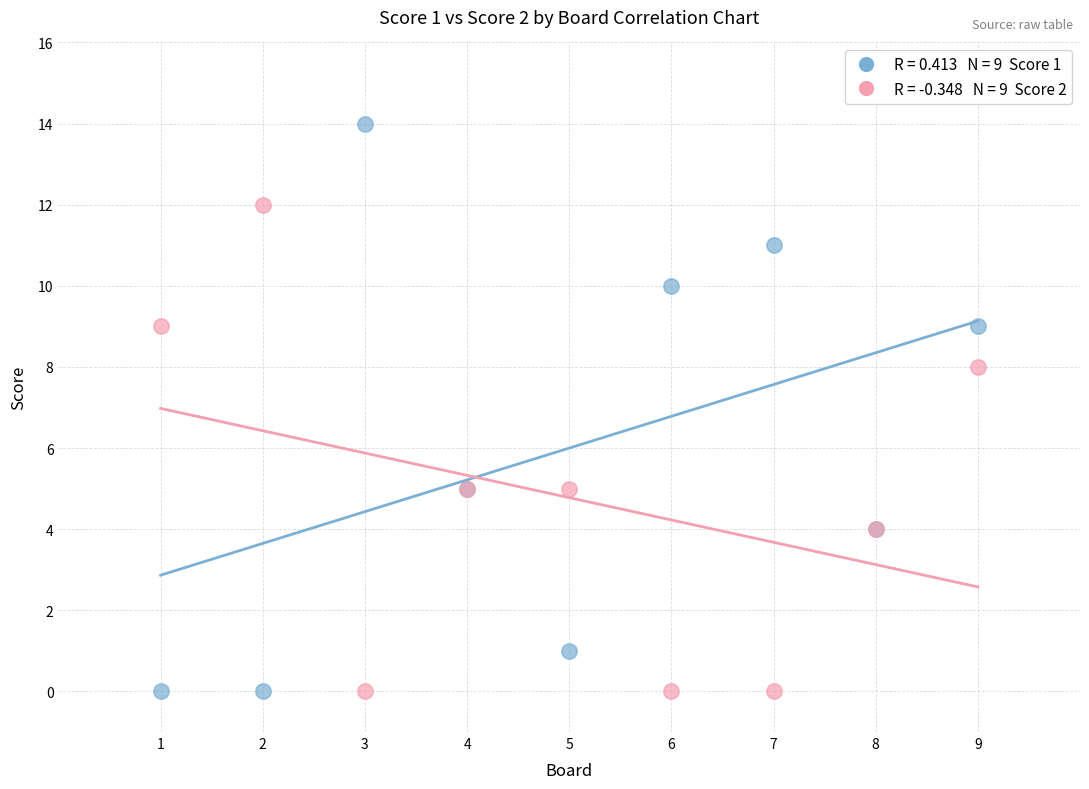

Across all series, what Y value is closest to 7?

8